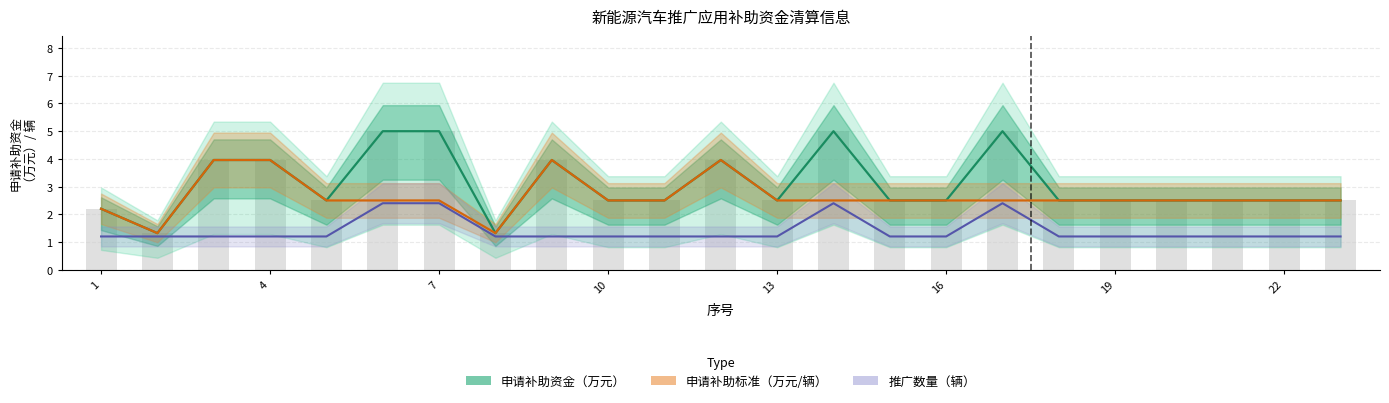

What is the lowest value of the 申请补助资金（万元） series?

1.3